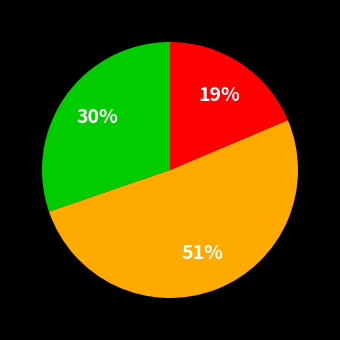

How many slices are in this pie chart?

3